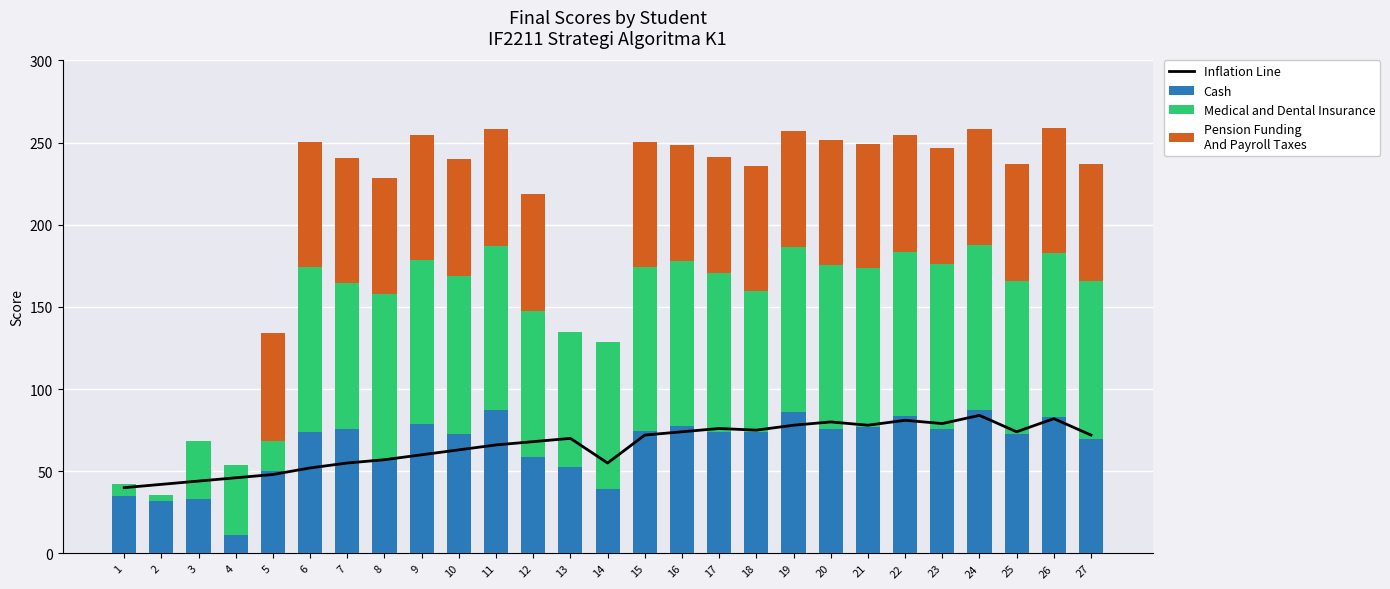

What is the value of the Cash bar at the 19th from the left?

86.3